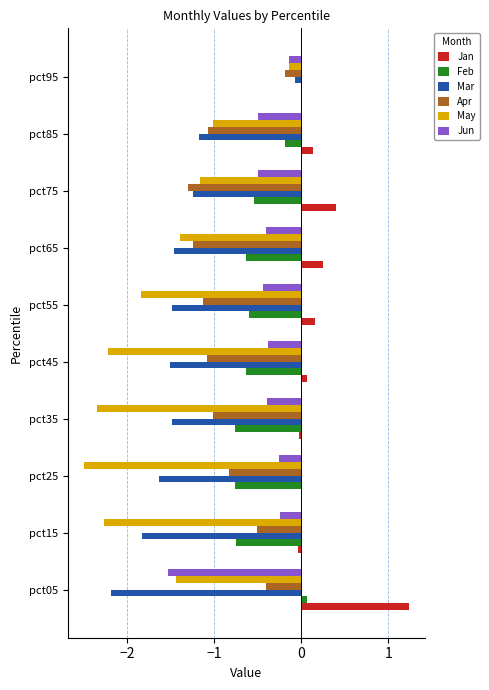

At which category is the sum across all series the highest?

pct95